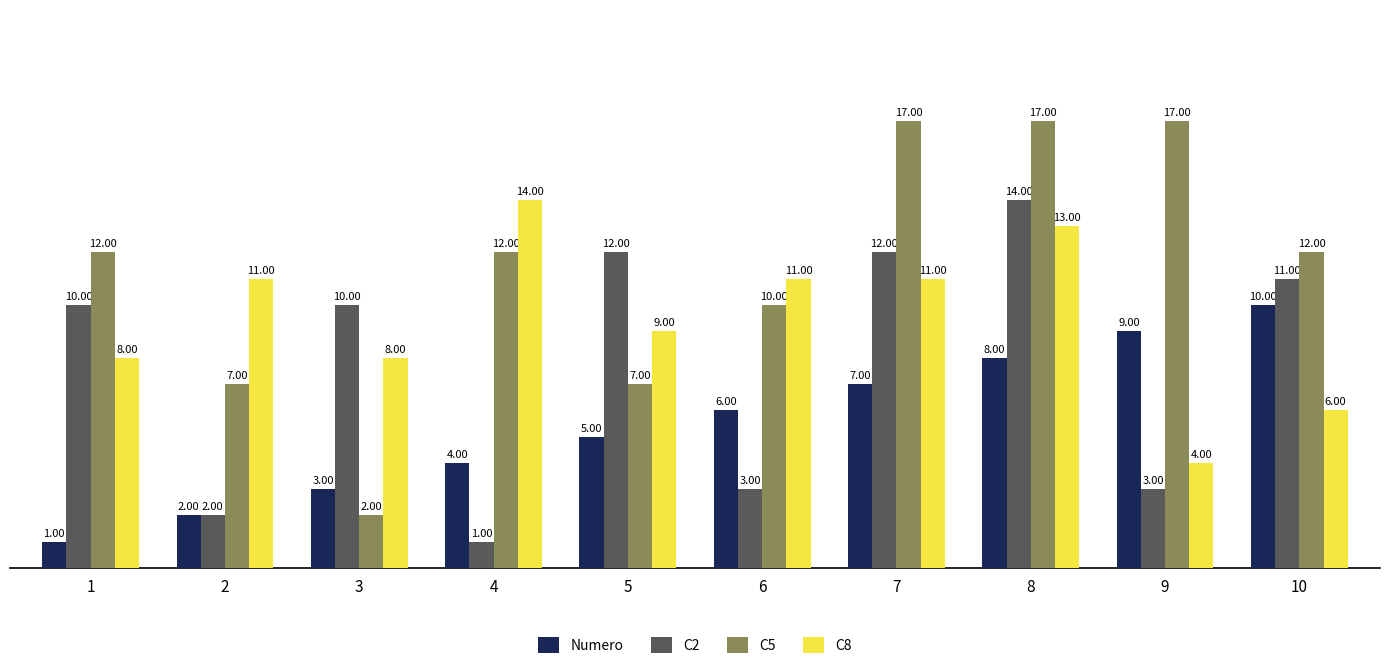

What is the sum of all C2 values?

78